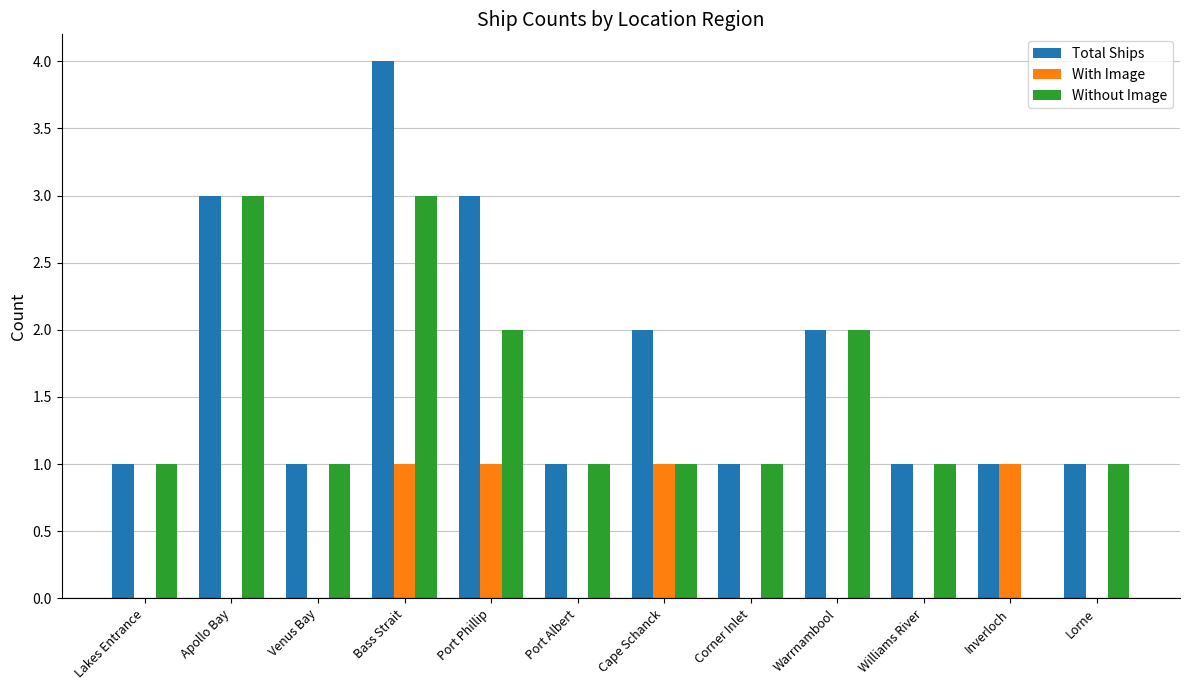

What are all the series names shown in the legend?

Total Ships, With Image, Without Image